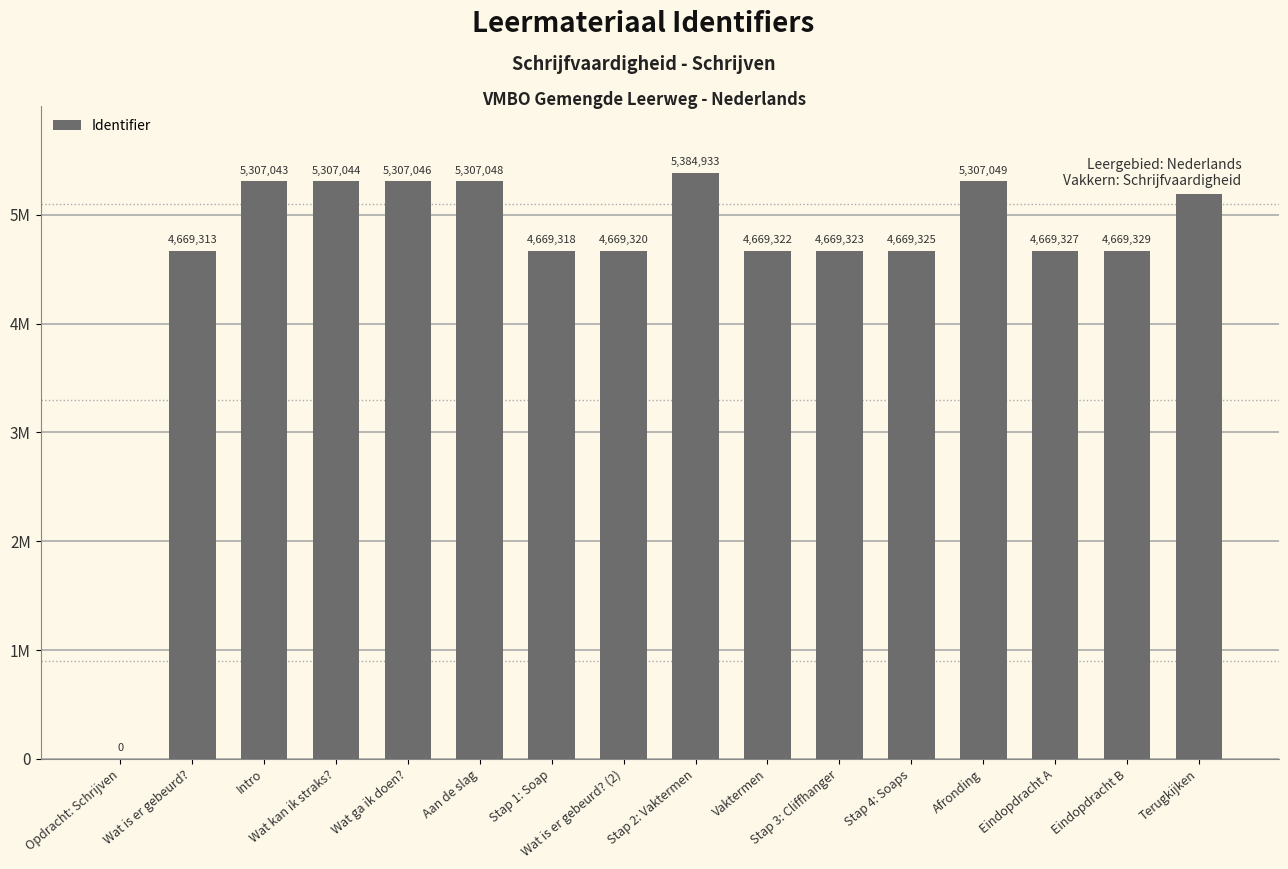

What is the label of the 1st bar from the right?

Terugkijken